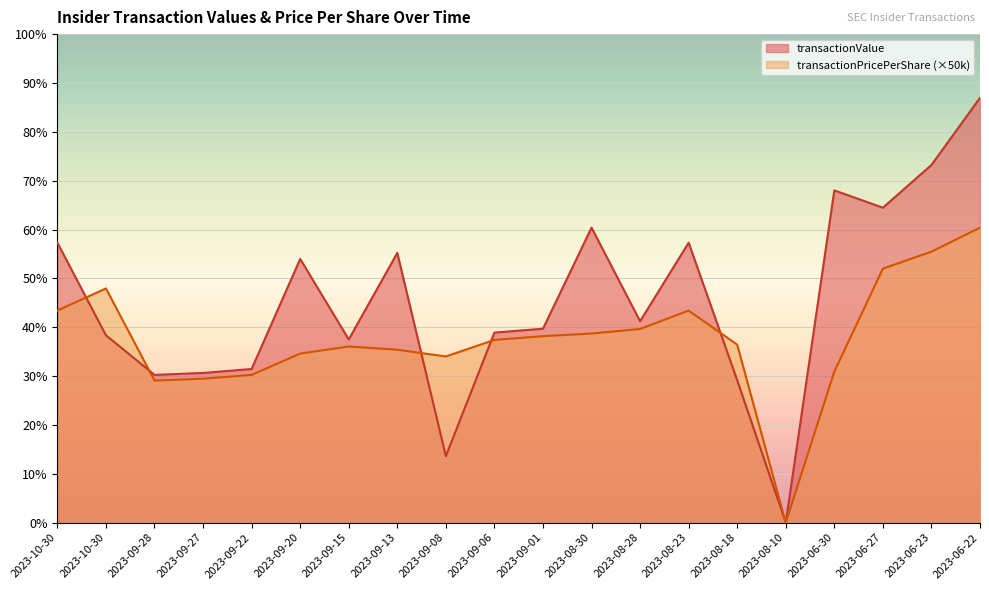

What are all the series names shown in the legend?

transactionValue, transactionPricePerShare (×50k)